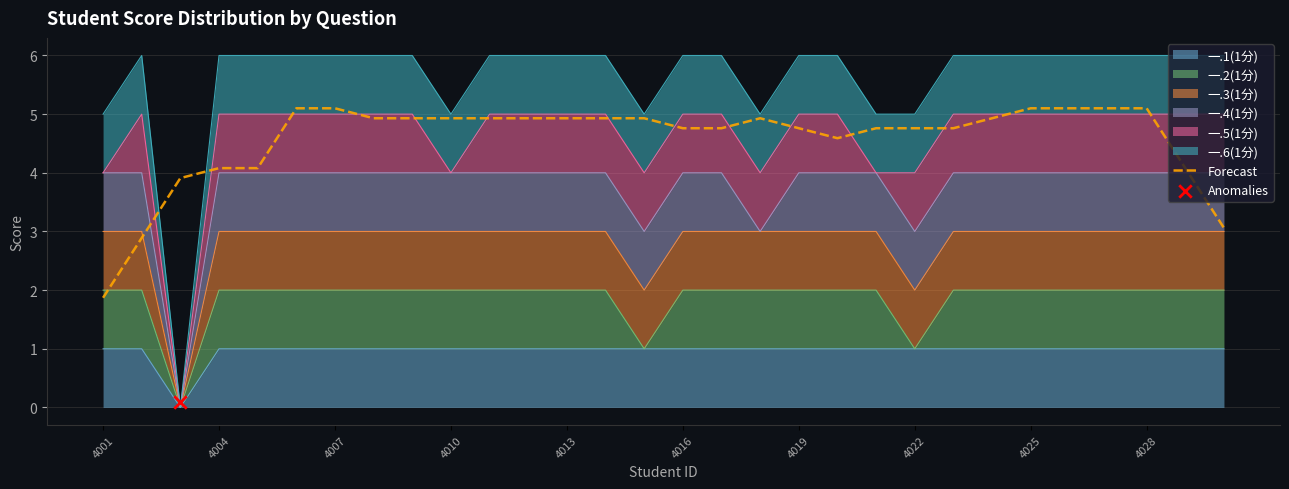

Which has a higher value, 28 or 26?

26